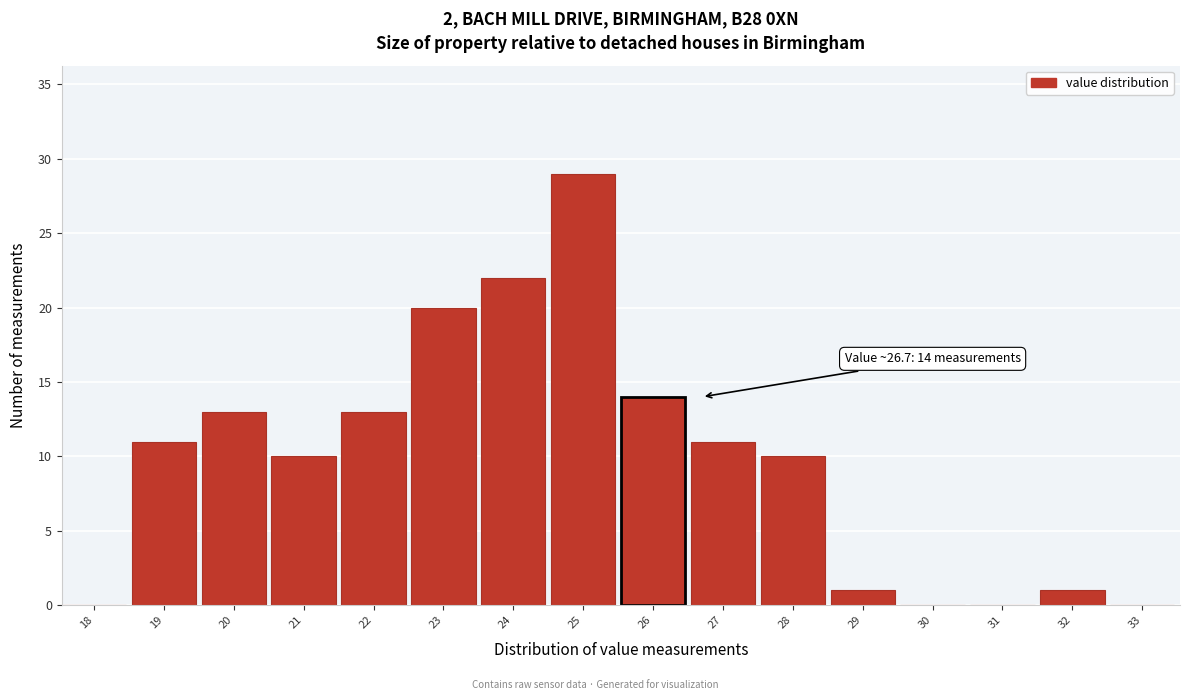

Reading left to right, transcribe all the data shown in this chart.

18=0	19=11	20=13	21=10	22=13	23=20	24=22	25=29	26=14	27=11	28=10	29=1	30=0	31=0	32=1	33=0